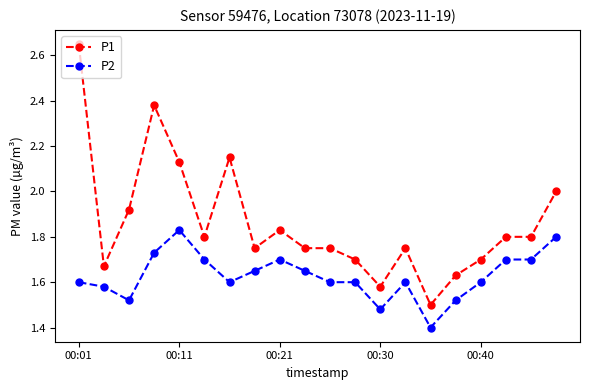

Which series has the largest range (max minus min)?

P1